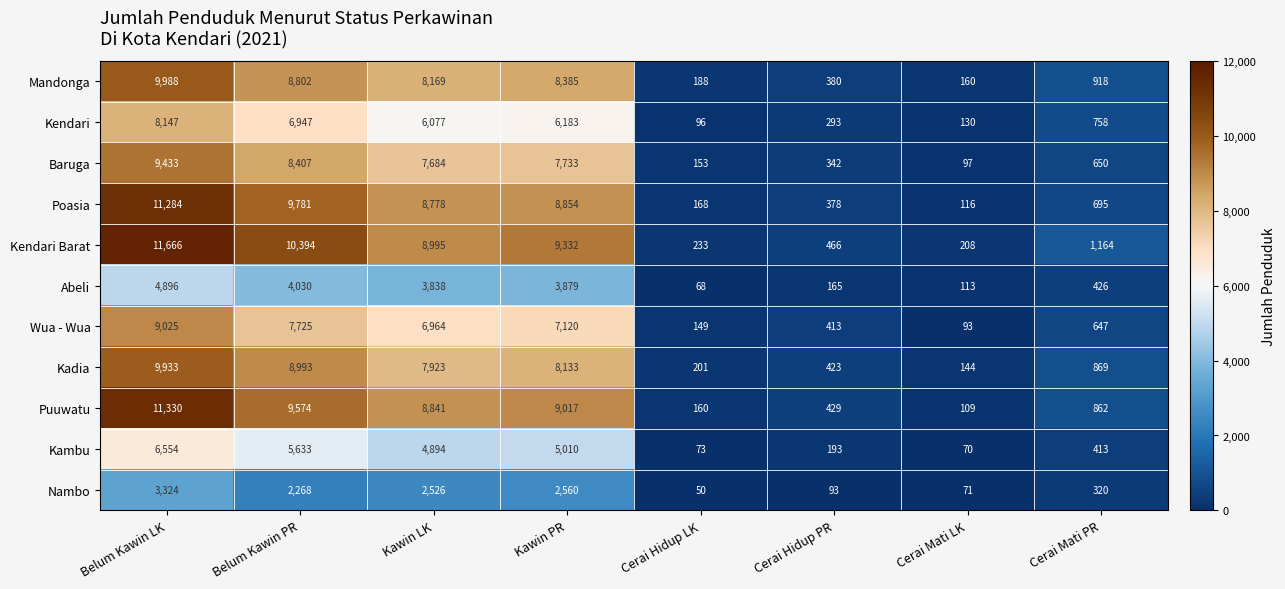

Which label corresponds to the smallest value in the chart?

Cerai Hidup LK